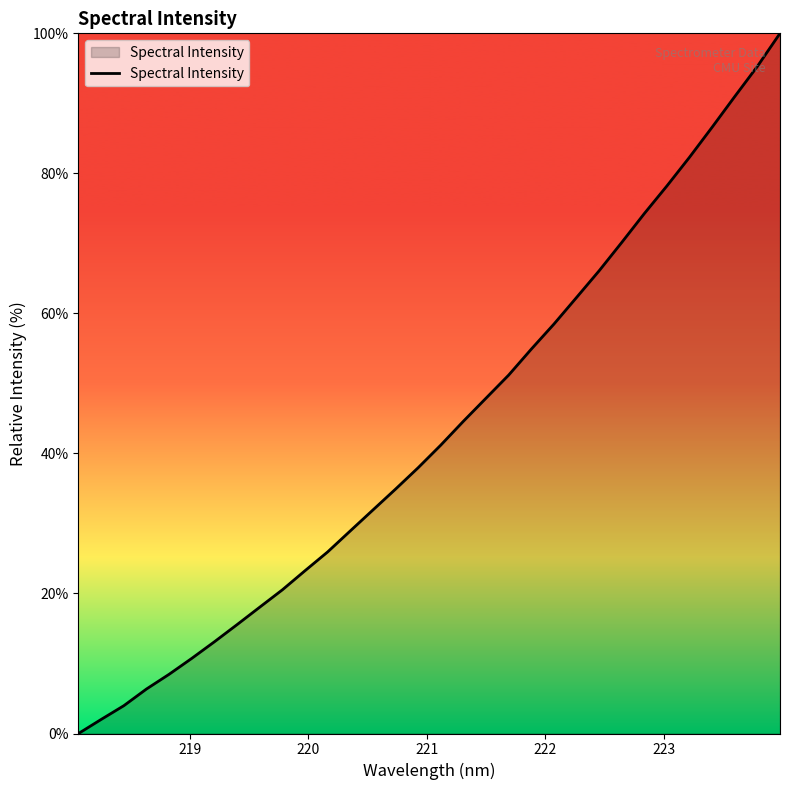

What is the difference between the maximum and minimum values?

100.0